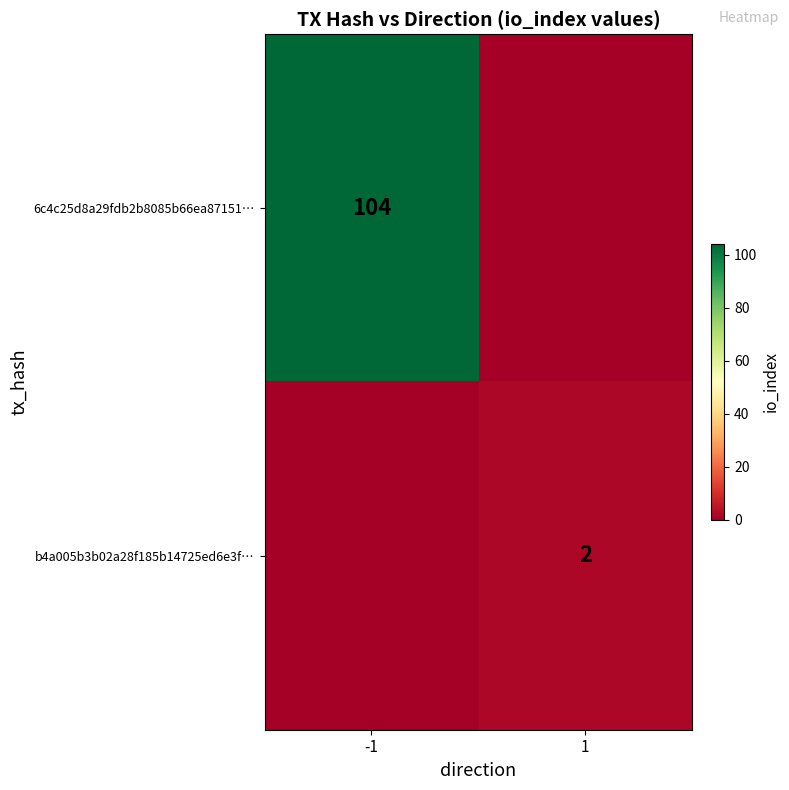

Is it true that b4a005b3b02a28f185b14725ed6e3f… equals 2 at 1?

True